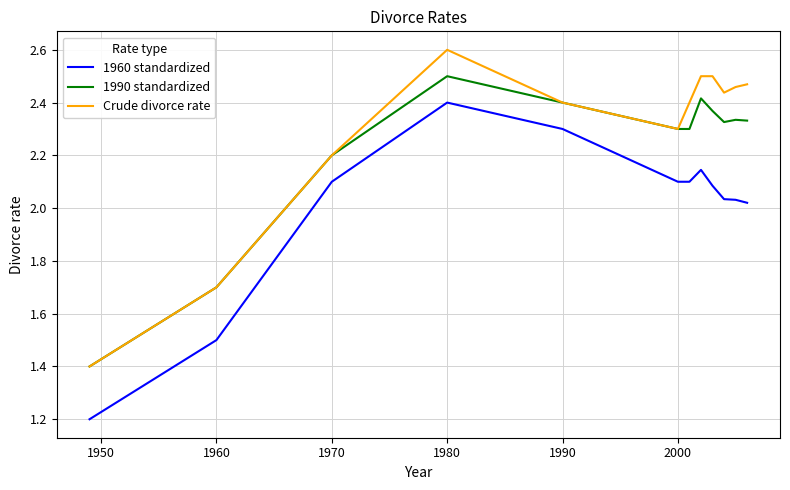

List the series in order of their overall mean, lowest first.

1960 standardized, 1990 standardized, Crude divorce rate